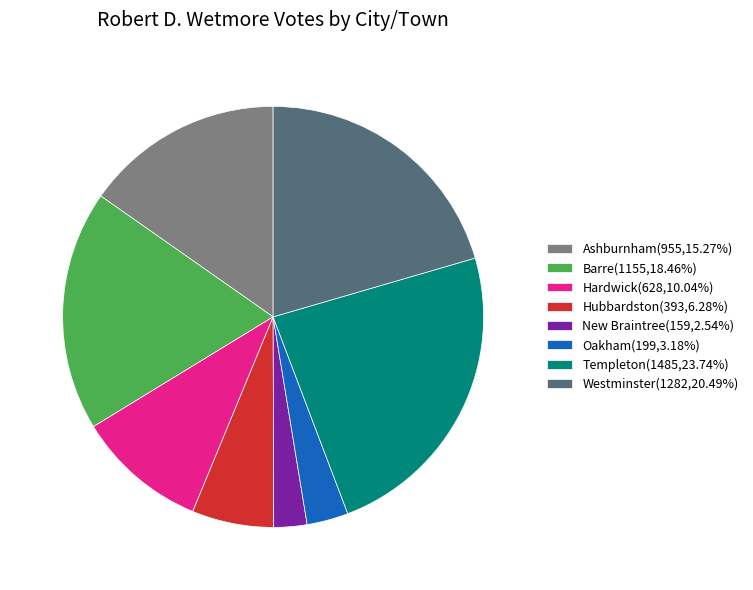

Which category has the biggest portion of the pie?

Templeton